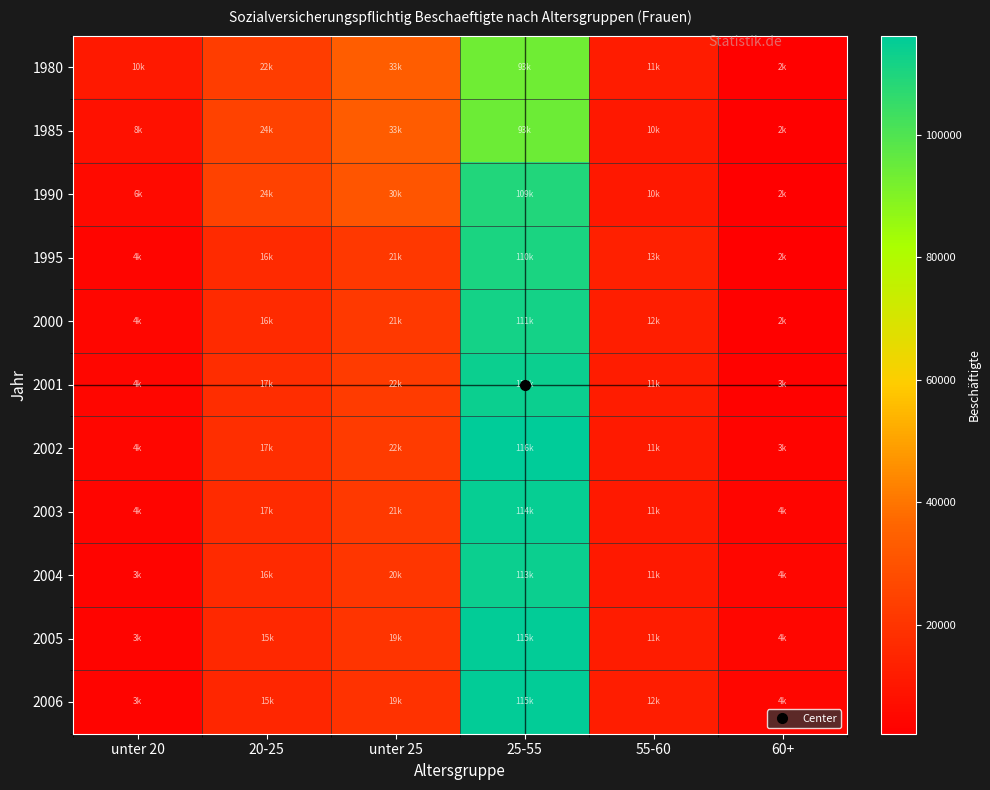

What is the total value across all series at 20-25?

206489